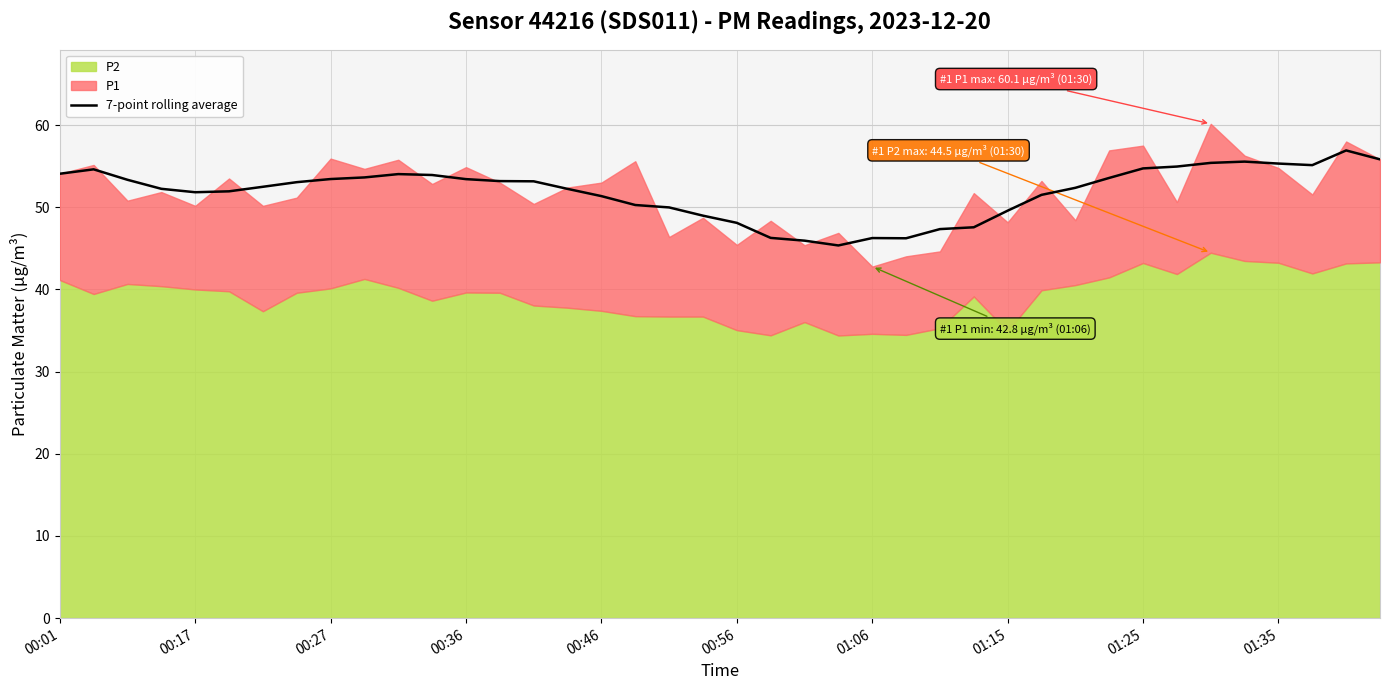

How many categories are shown in the chart?

40